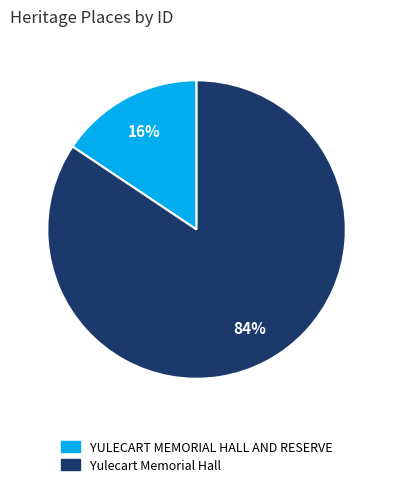

Do YULECART MEMORIAL HALL AND RESERVE and Yulecart Memorial Hall together represent more than half of the pie?

Yes